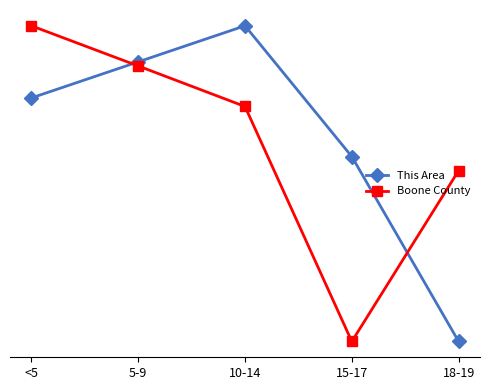

What is the sum of all Boone County values?

3.2